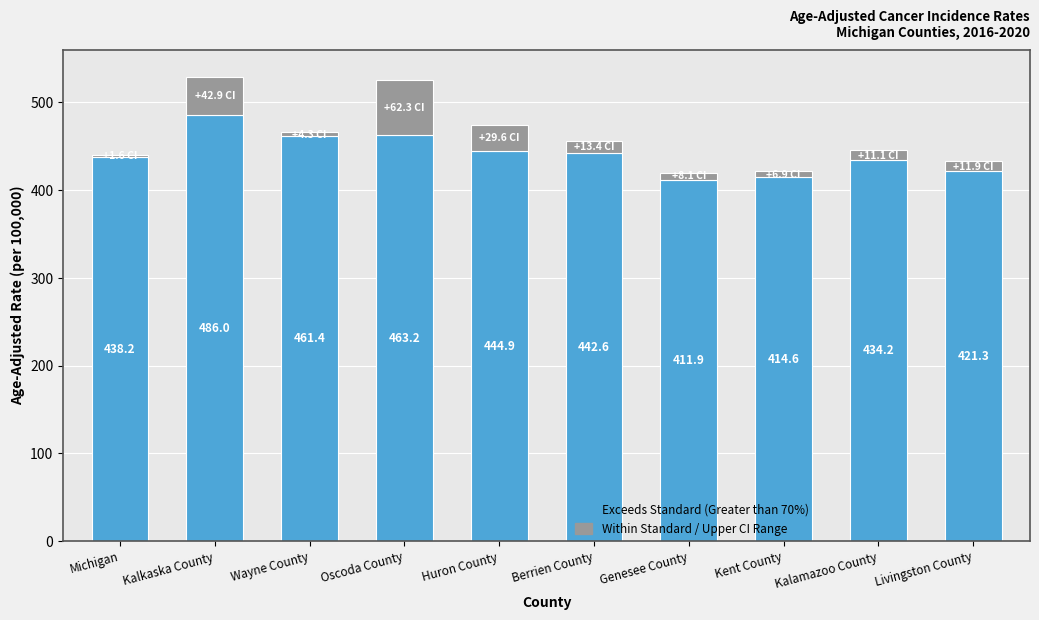

Reading right to left, what are the values for Exceeds Standard (Greater than 70%)?

Livingston County=421.3	Kalamazoo County=434.2	Kent County=414.6	Genesee County=411.9	Berrien County=442.6	Huron County=444.9	Oscoda County=463.2	Wayne County=461.4	Kalkaska County=486.0	Michigan=438.2